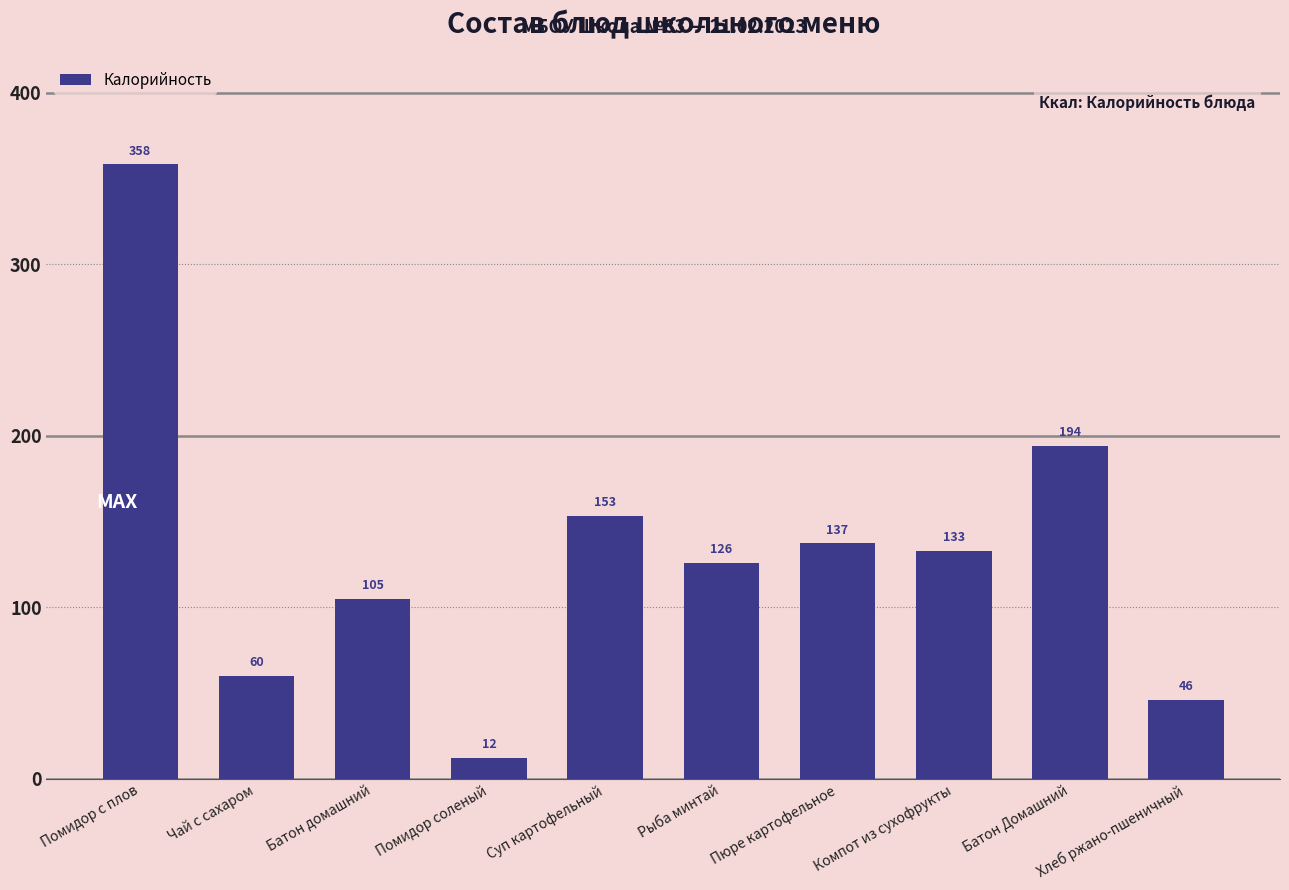

Are the bars grouped side by side (vs. stacked)?

No